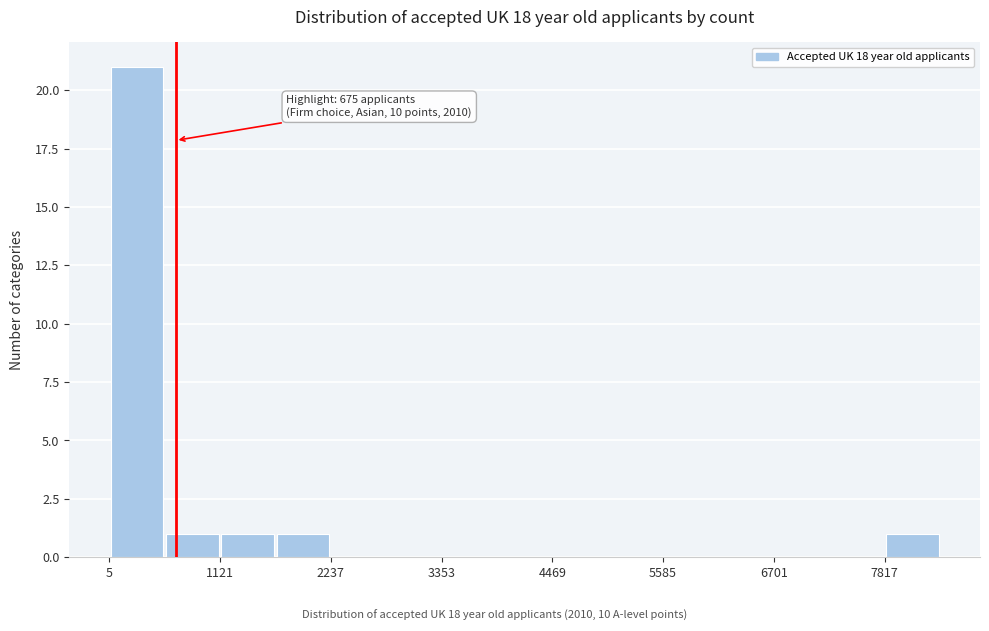

Read against the x-axis, roughly where is the centre of the tallest bar?

200